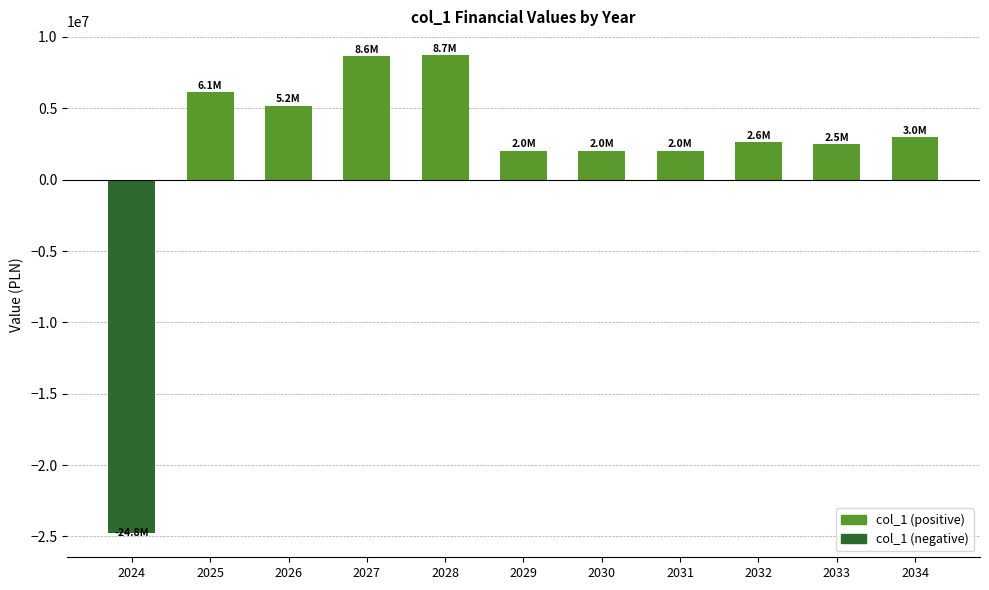

What is the value of the 2nd bar from the left?

6140561.4